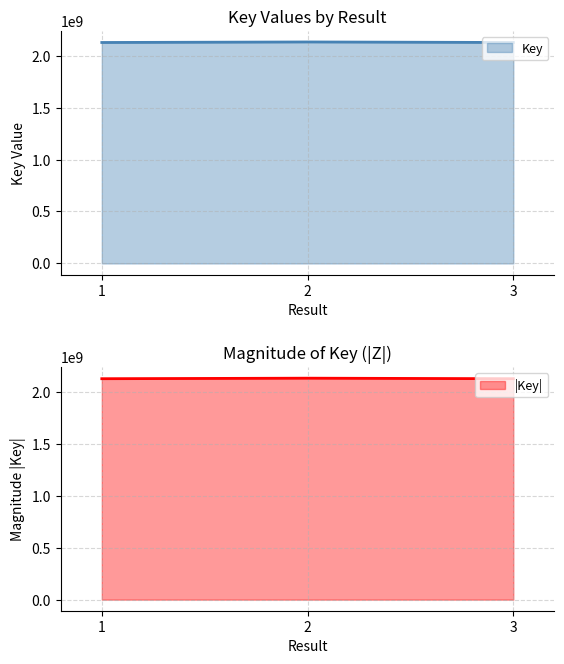

What is the value of the 2nd point from the left?

2132416469